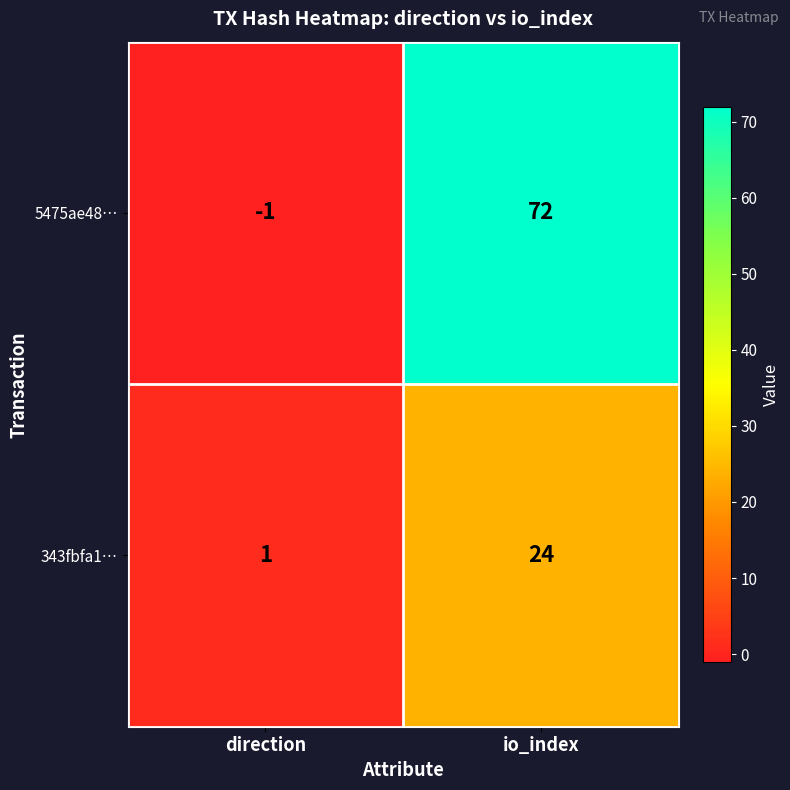

Reading left to right, transcribe all the data shown in this chart.

5475ae48…: -1	72
343fbfa1…: 1	24